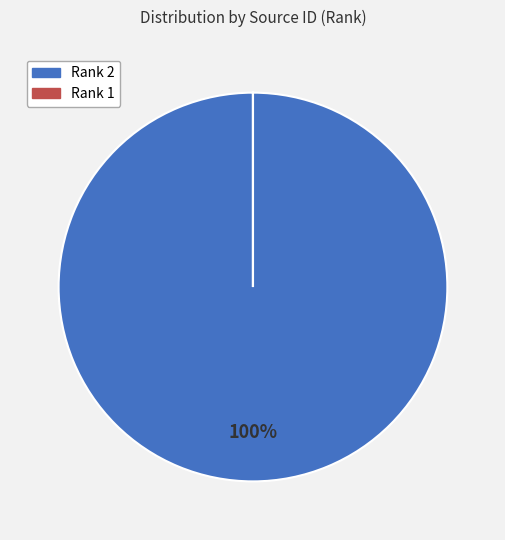

Is it true that Rank 2 is 100% of the pie?

True